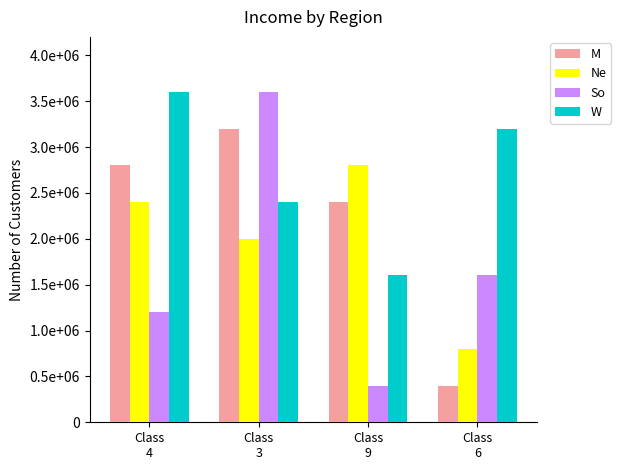

Are the bars grouped side by side (vs. stacked)?

Yes